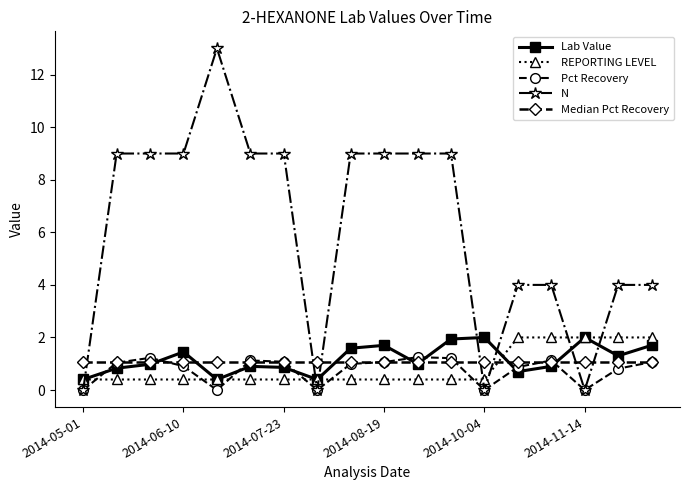

Which series has the largest range (max minus min)?

N